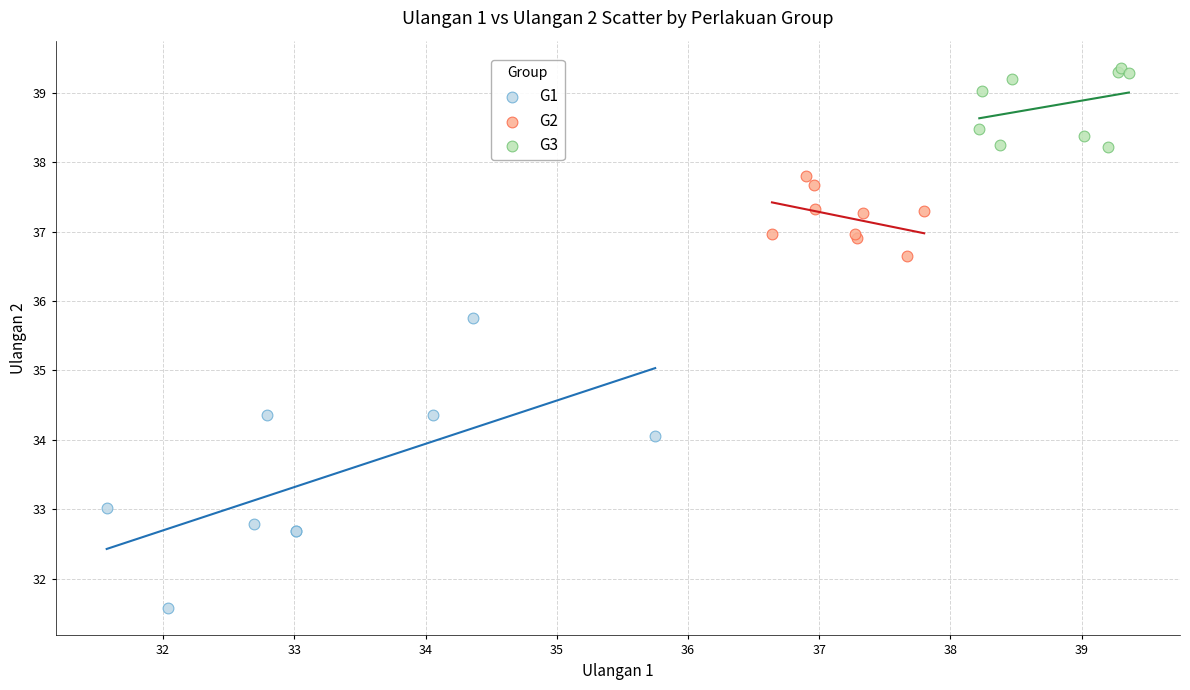

Which series contains the highest Y value?

G3